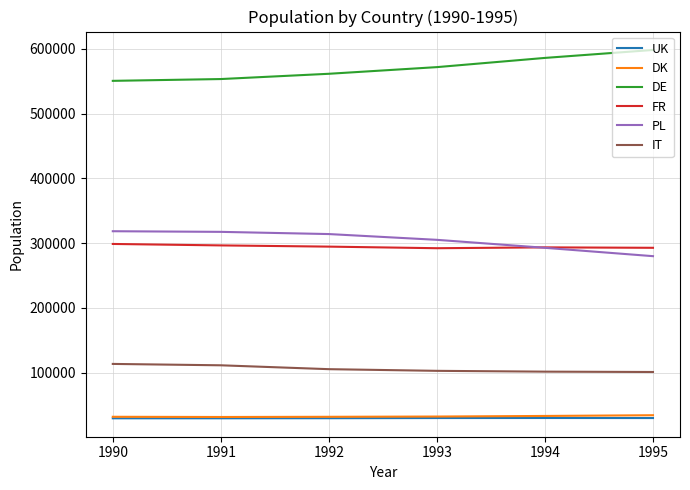

How many values in the UK series are below 29982?

3